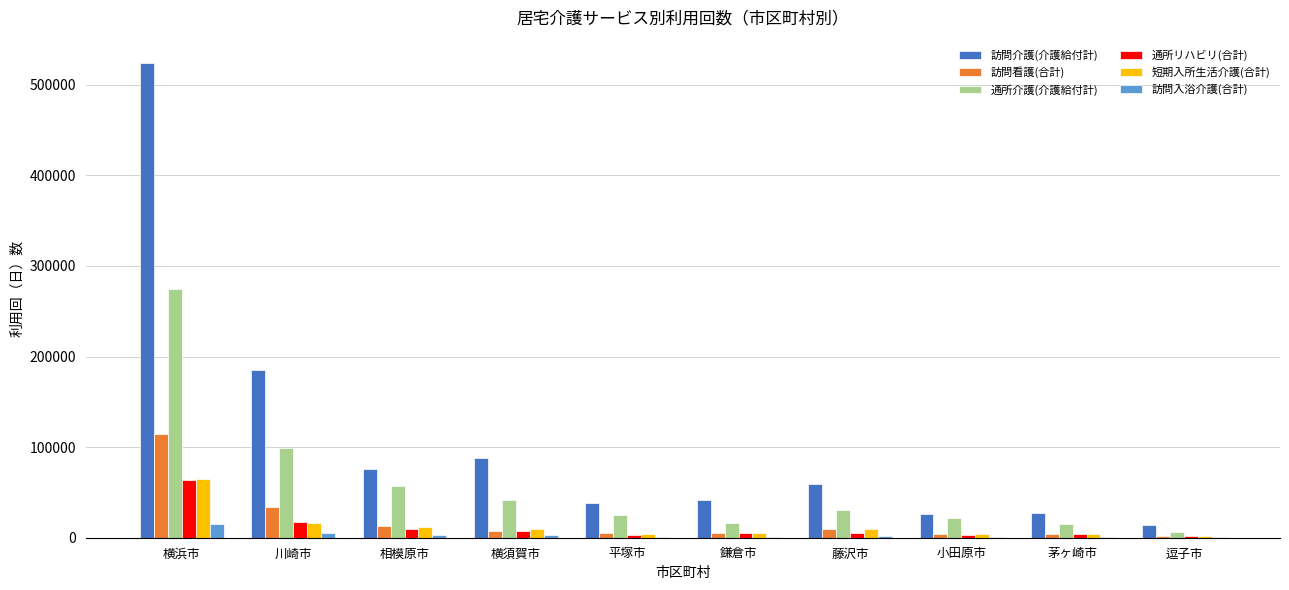

True or false: 訪問入浴介護(合計) has a value of 15632 at 横浜市.

True